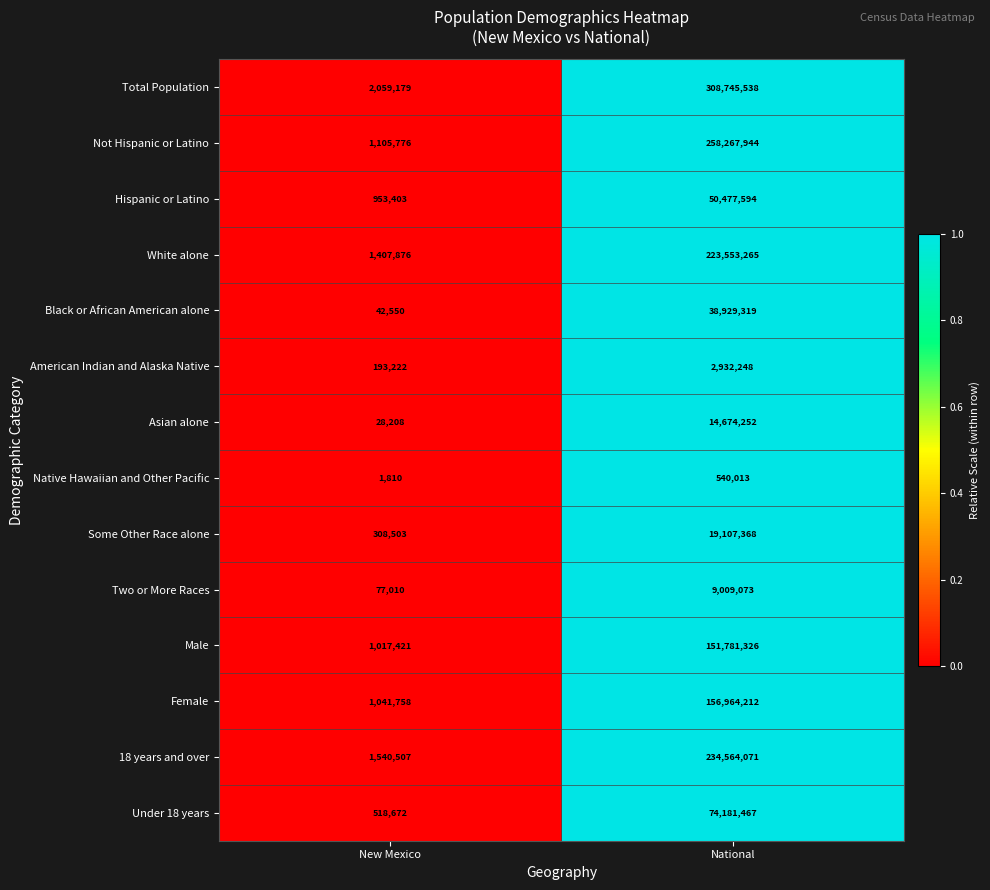

At which category does the chart reach its peak across all series?

National